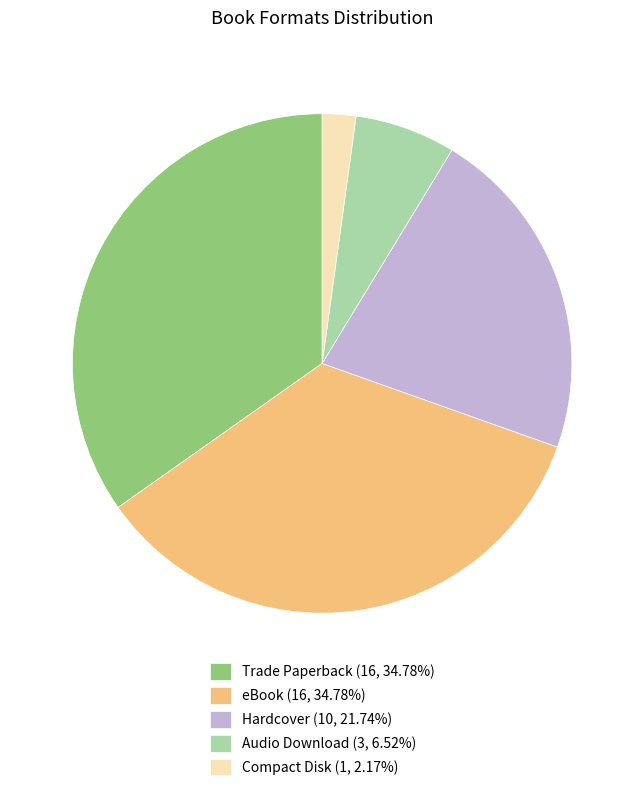

Is the sum of Compact Disk (1, 2.17%) and Hardcover (10, 21.74%) greater than half?

No